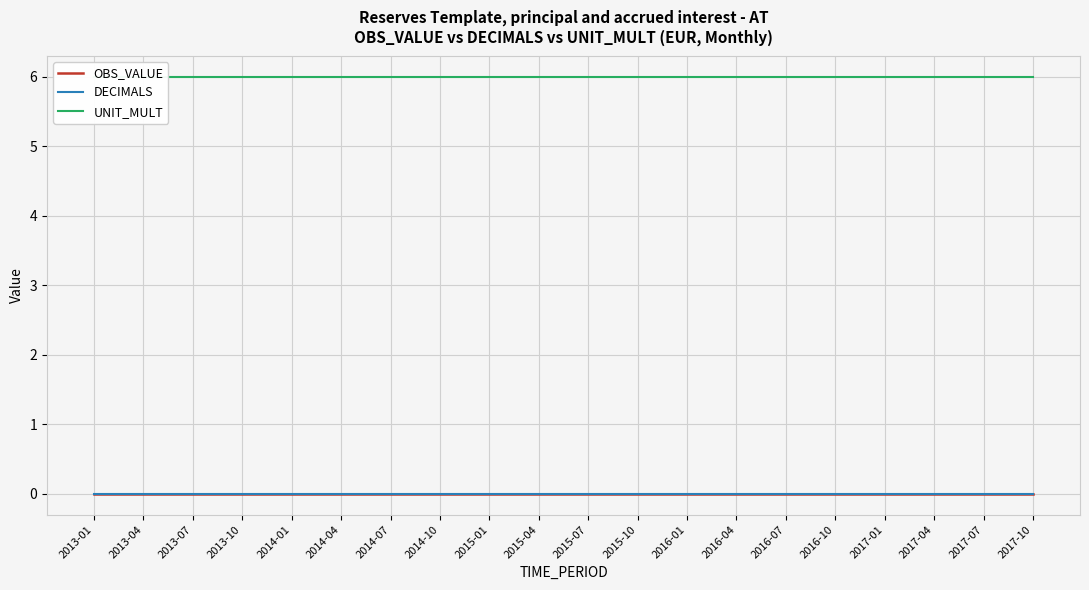

Rank the series by their maximum value, from highest to lowest.

UNIT_MULT, OBS_VALUE, DECIMALS